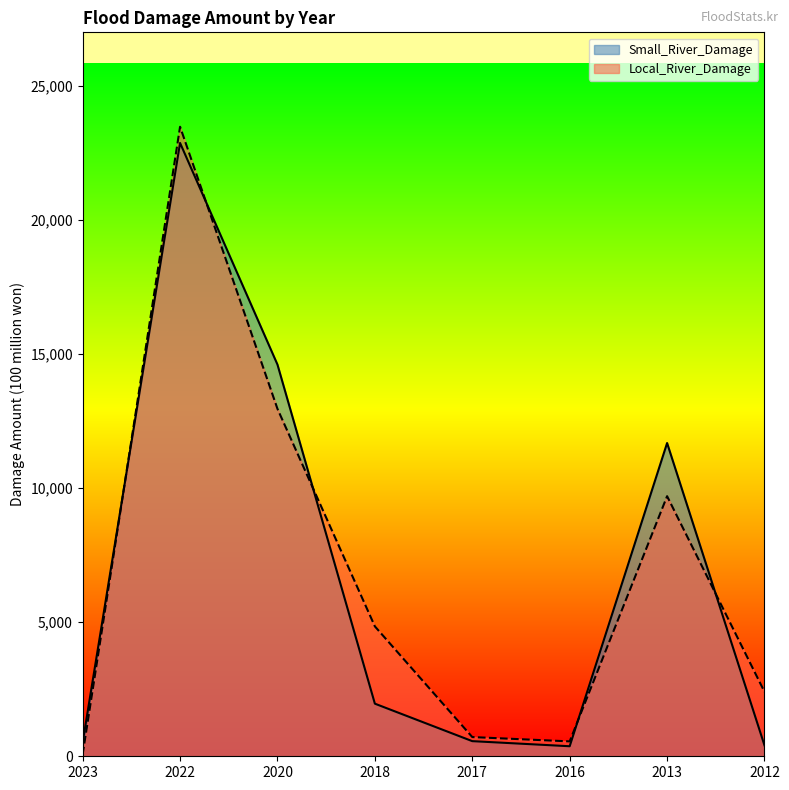

Does the chart have visible grid lines?

No